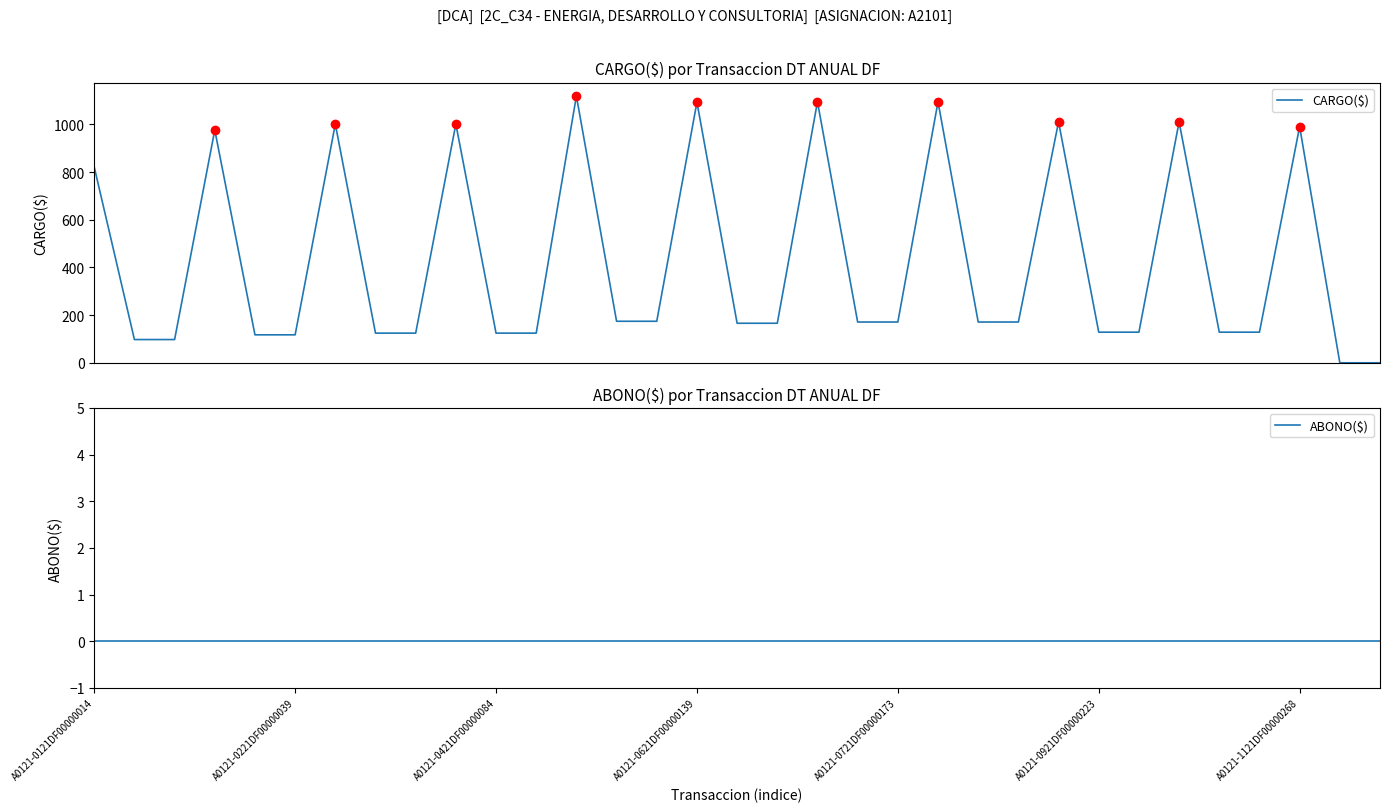

Count the number of data series in this chart.

2